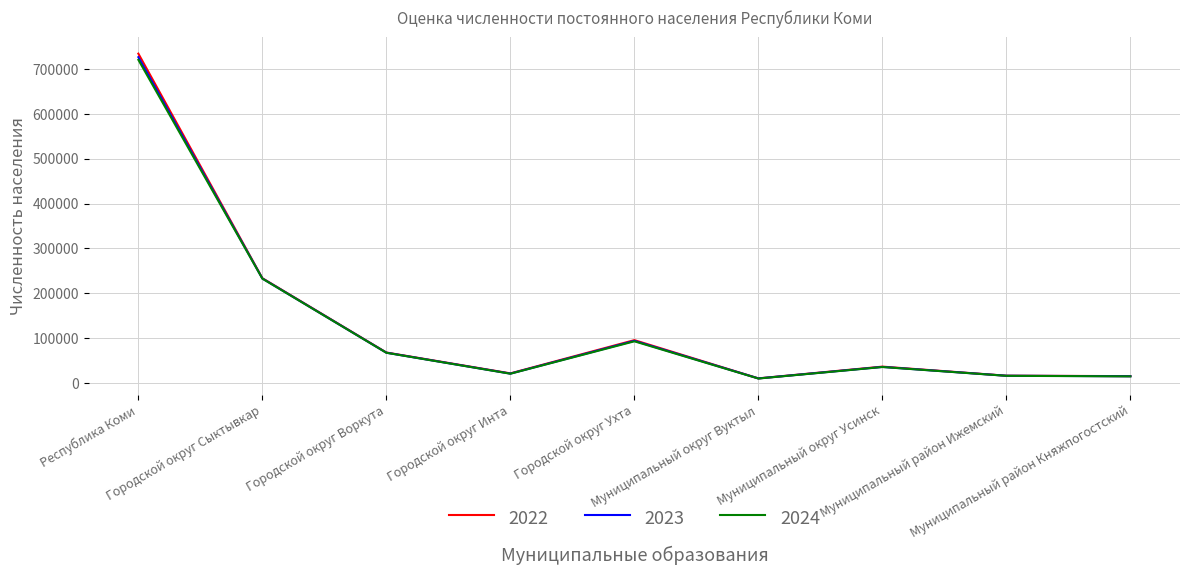

What is the minimum value shown in the chart?

10125